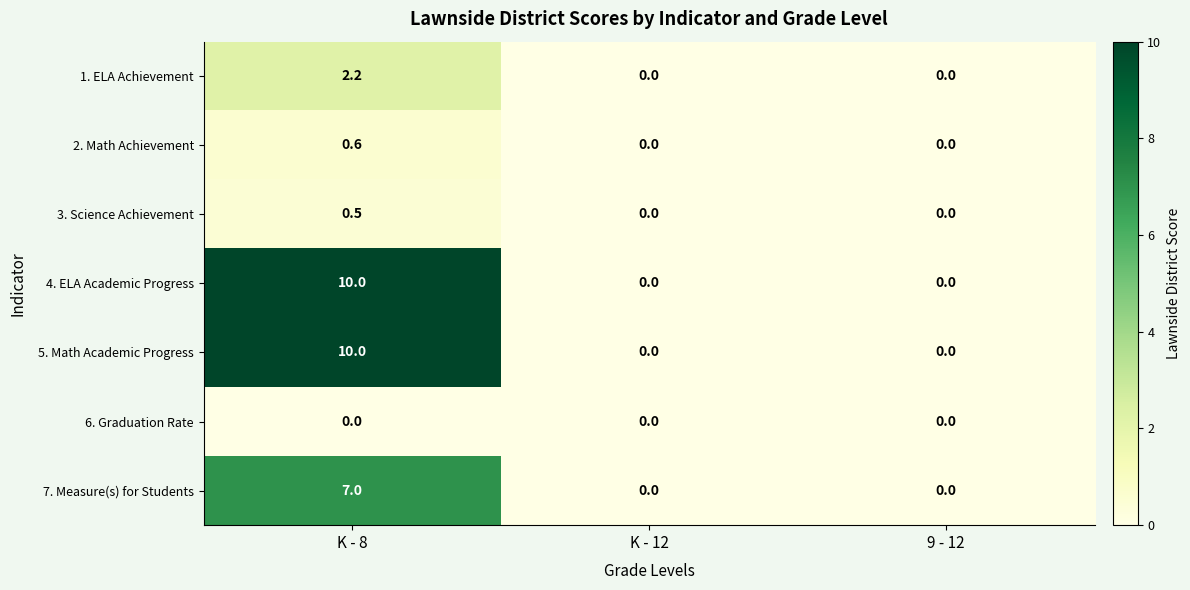

What is the difference between the maximum and second lowest values in the 2. Math Achievement series?

0.6